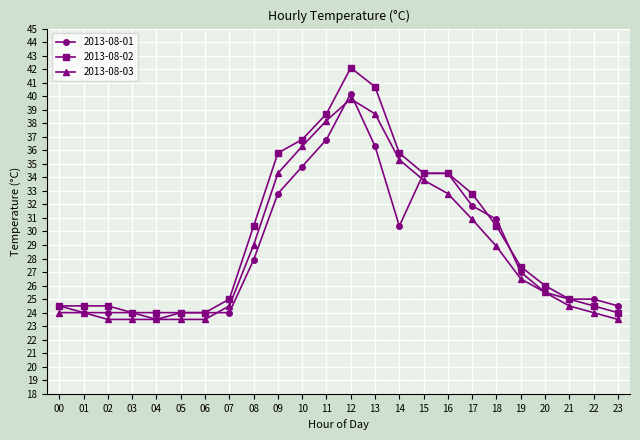

Rank the series at 07 from highest to lowest value.

2013-08-02, 2013-08-03, 2013-08-01